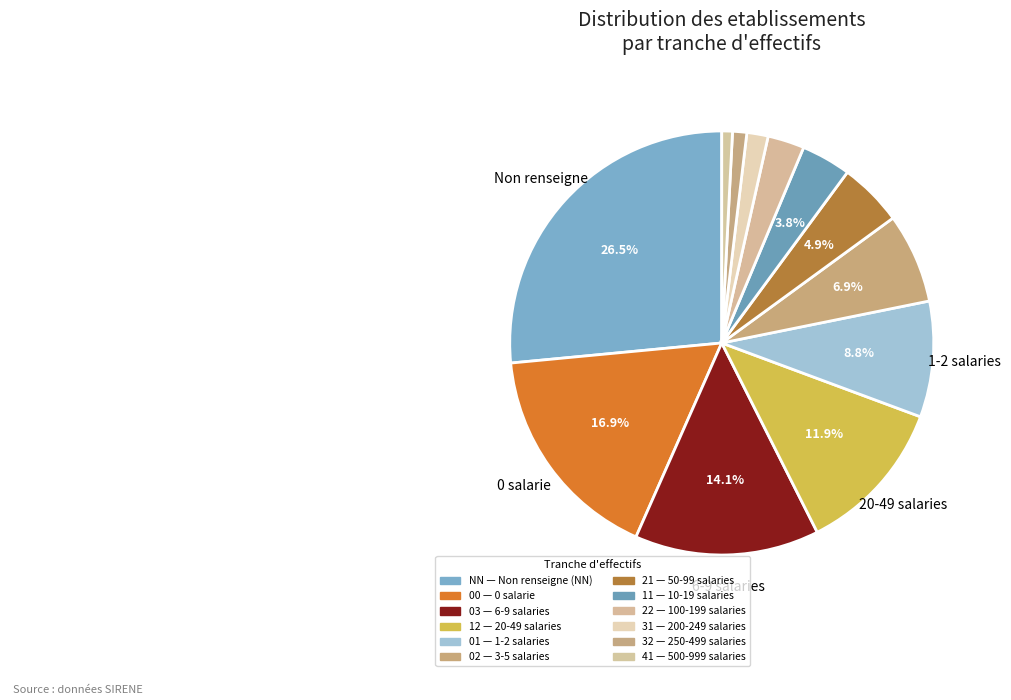

How many segments does this pie chart have?

12